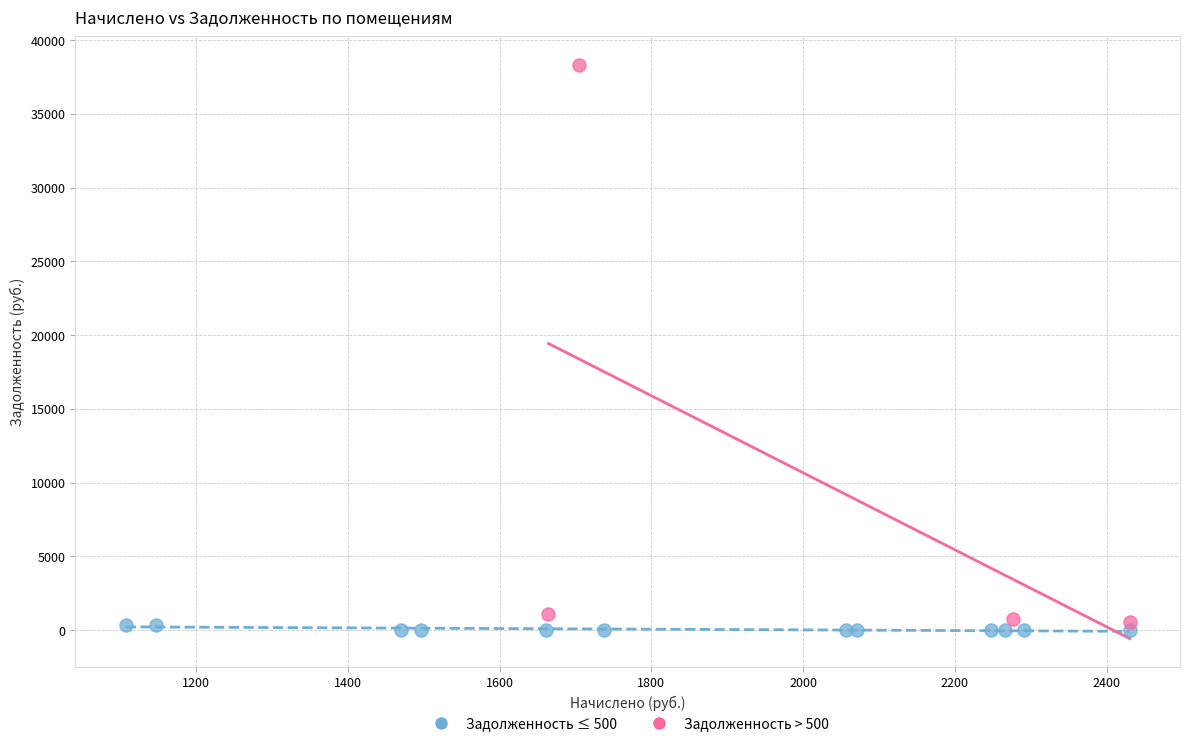

What are all the series names shown in the legend?

Задолженность ≤ 500, Задолженность > 500